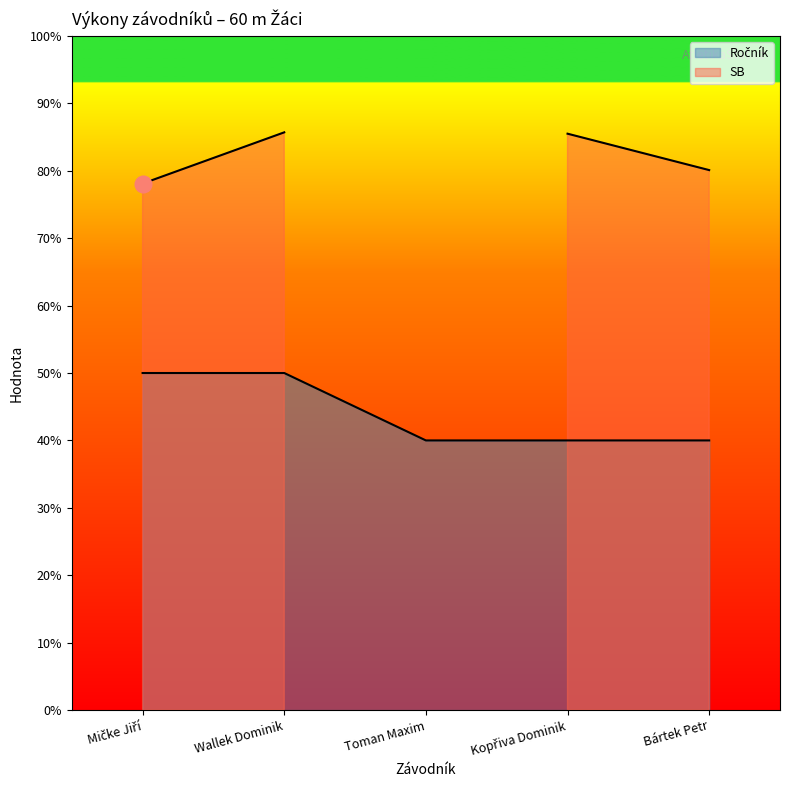

Rank the categories by value from lowest to highest.

Toman Maxim, Kopřiva Dominik, Bártek Petr, Mičke Jiří, Wallek Dominik